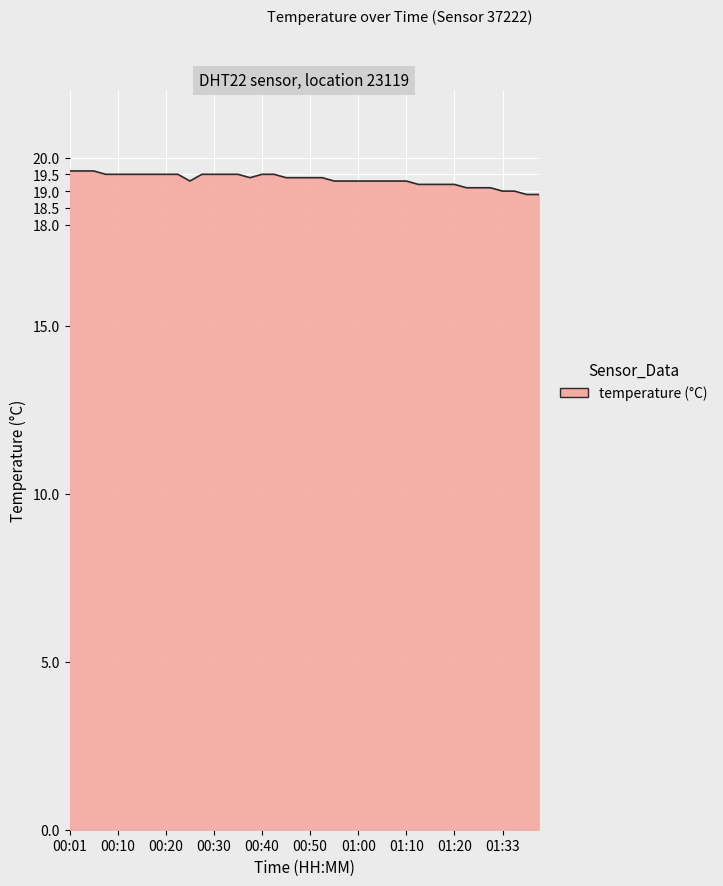

What is the greatest value displayed?

19.6